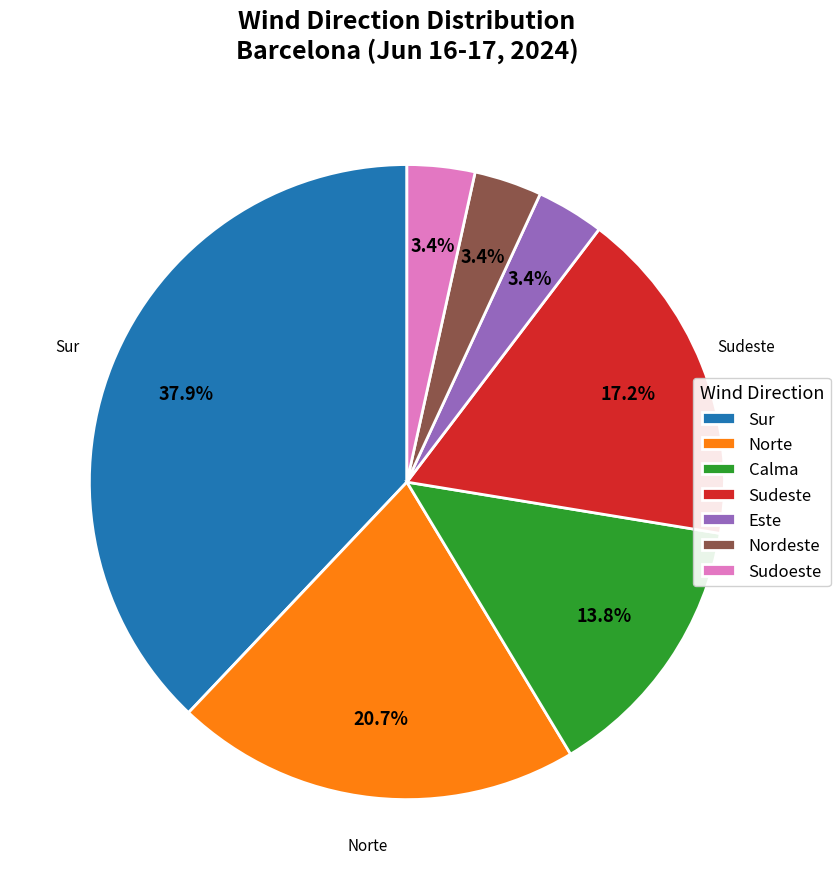

Which slice is the largest?

Sur